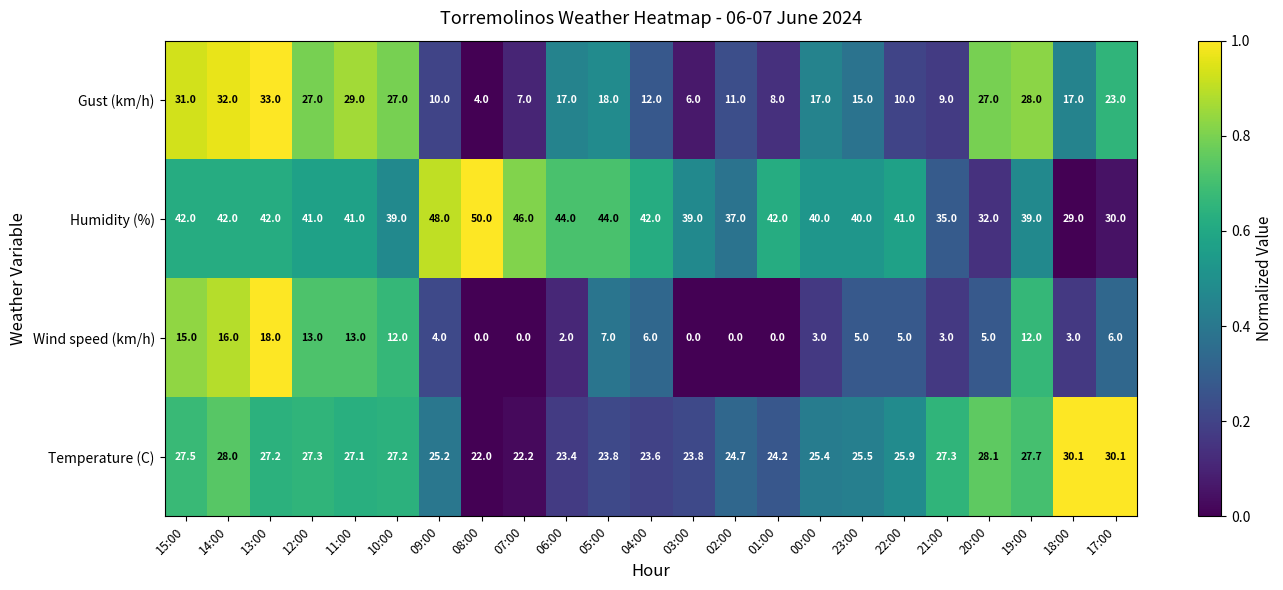

What is the sum of all Humidity (%) values?

925.0